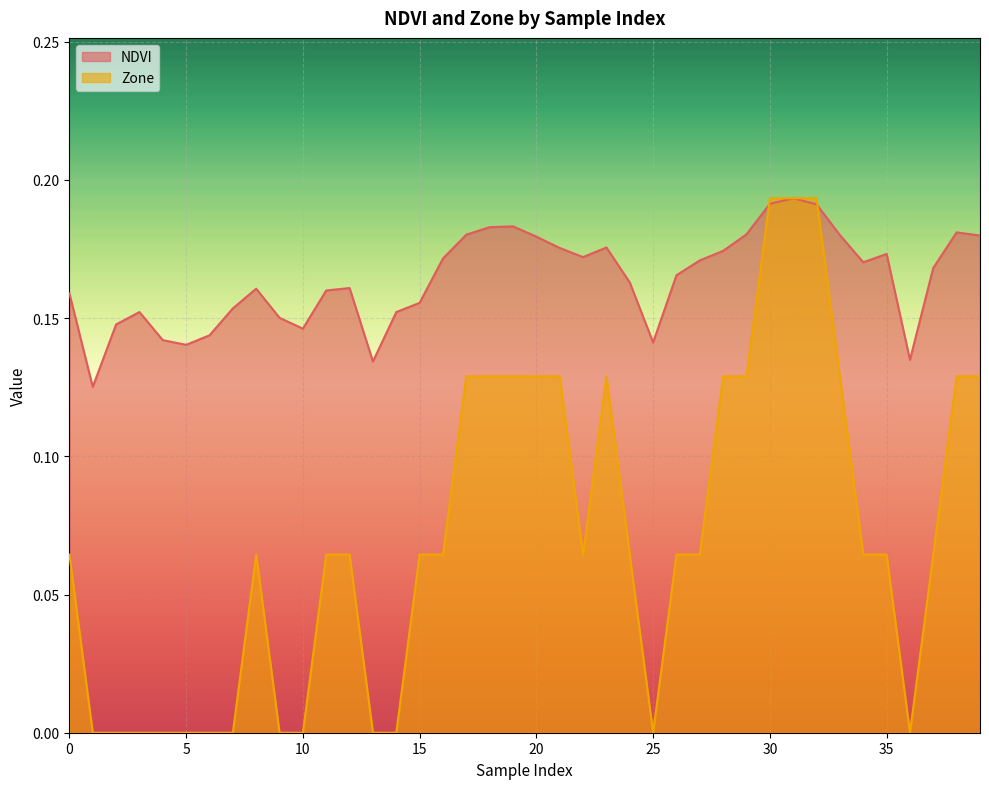

List the series in order of their overall mean, lowest first.

Zone, NDVI